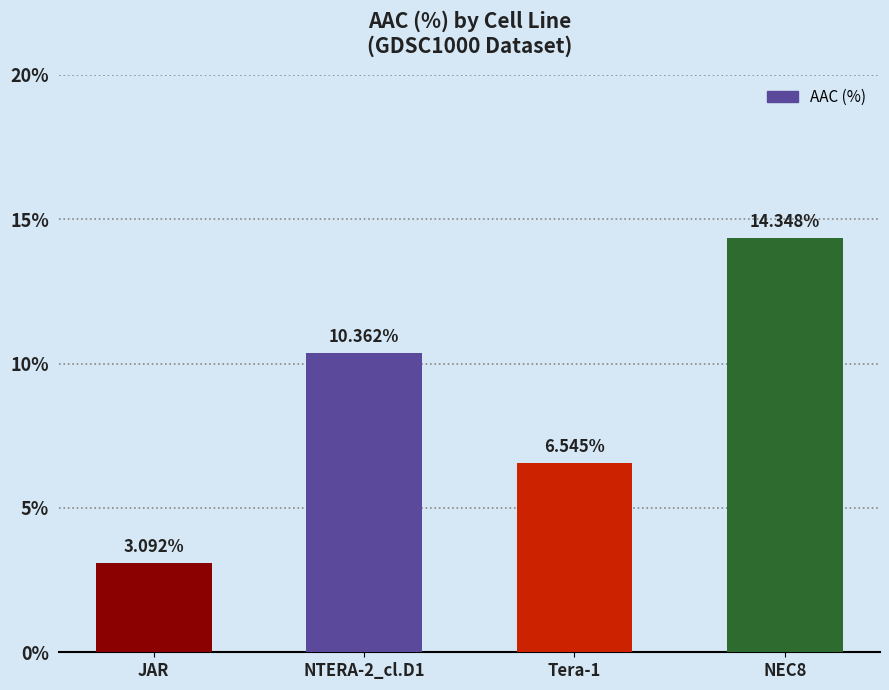

What is the sum of the values at NEC8 and JAR?

17.4